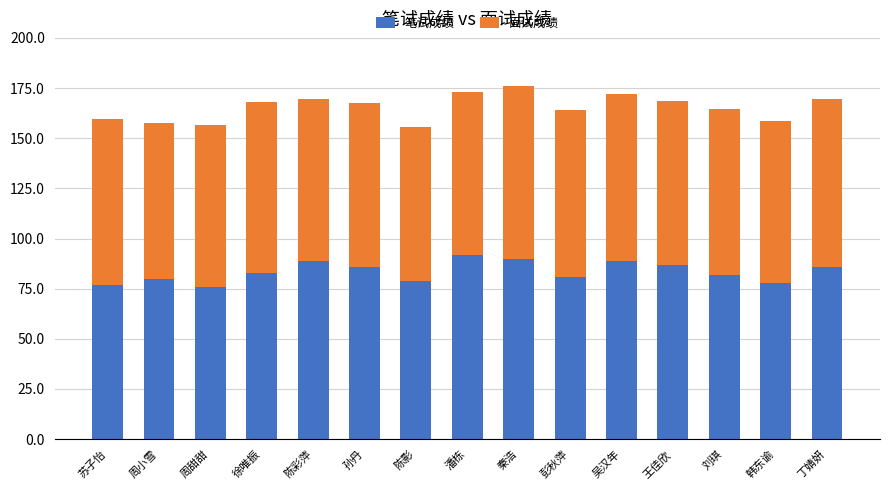

What value does the 笔试成绩 series have at 陈影?

79.0